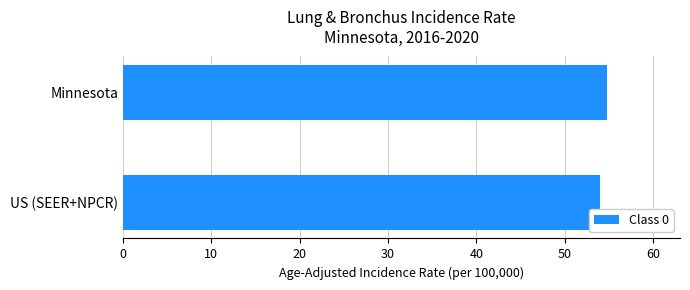

Approximately how many times larger is the value at Minnesota compared to US (SEER+NPCR)?

1.0